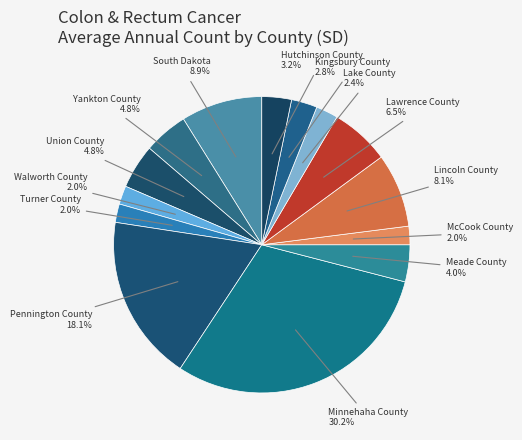

Count the number of slices in the pie.

14